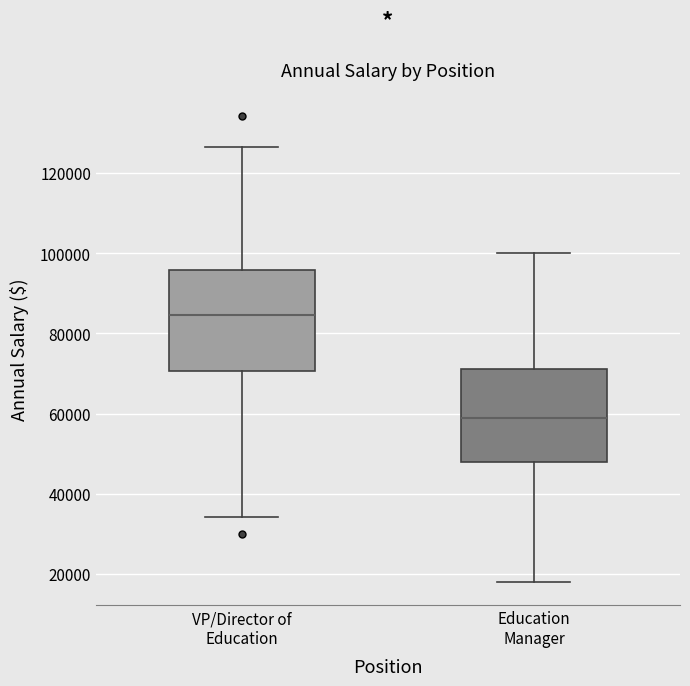

Reading left to right, read every box against the y-axis: the position of its median line, the range the box covers, and the ends of its whiskers. The values are not printed on the chart, so give them approximately, as read against the axis.

VP/Director of Education: median 84000, box 70000 to 96000, whiskers 34000 to 126000
Education Manager: median 58000, box 48000 to 72000, whiskers 18000 to 100000